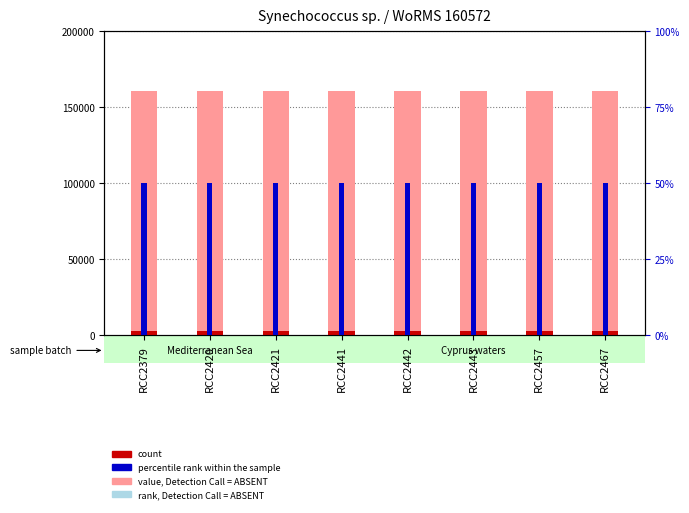

True or false: count has a value of 2088 at RCC2379.

False